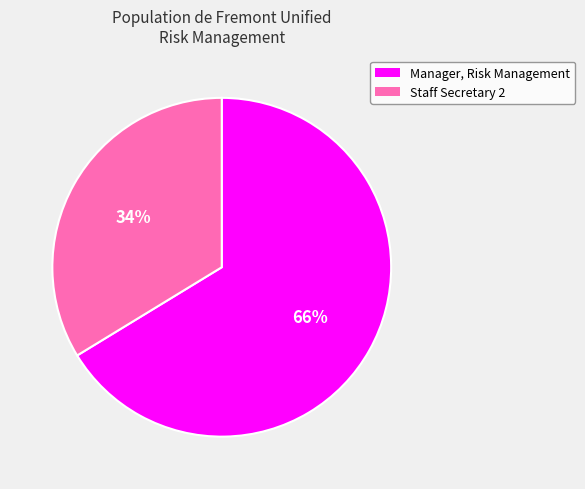

Is it true that Manager, Risk Management is 66% of the pie?

True